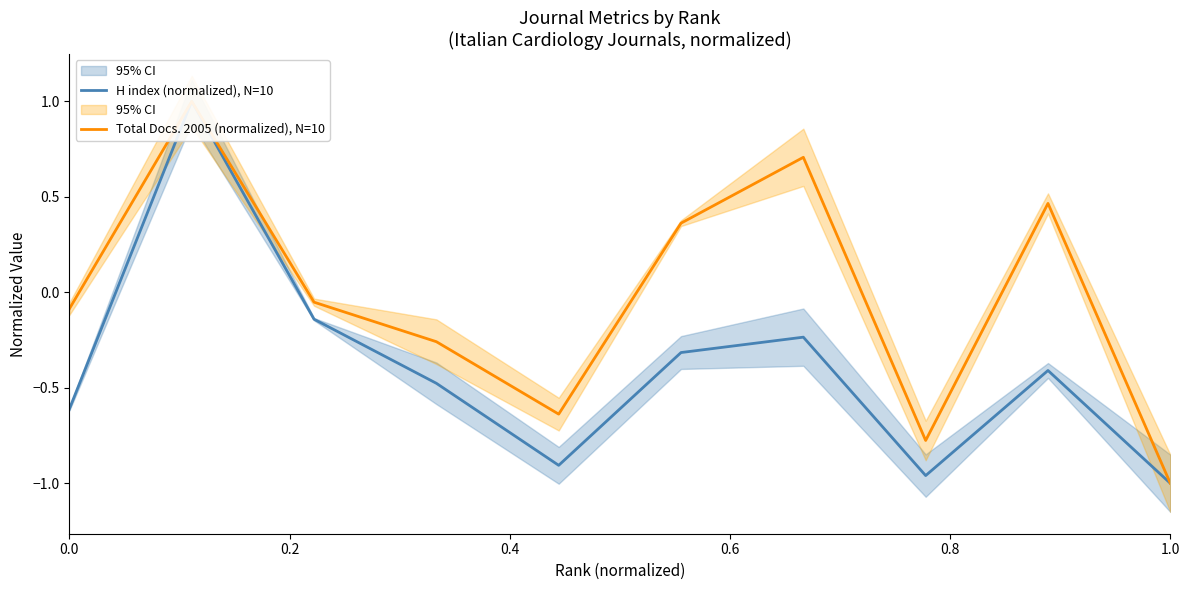

Between 0.2 and 0.8, which is larger?

0.2